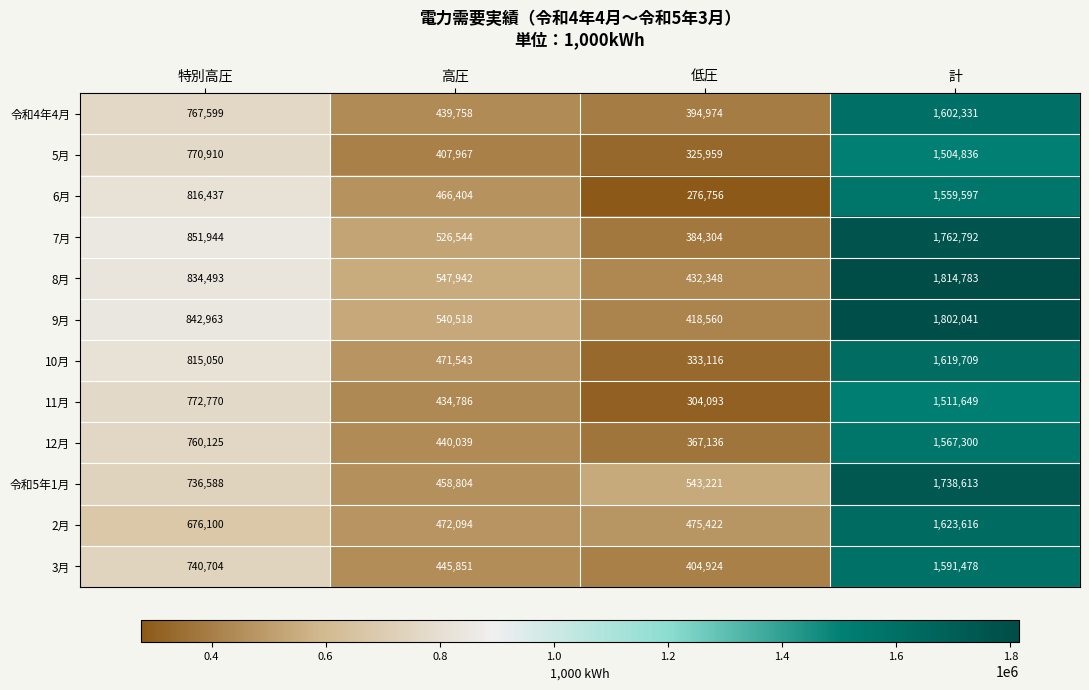

What is the highest value of the 3月 series?

1591478